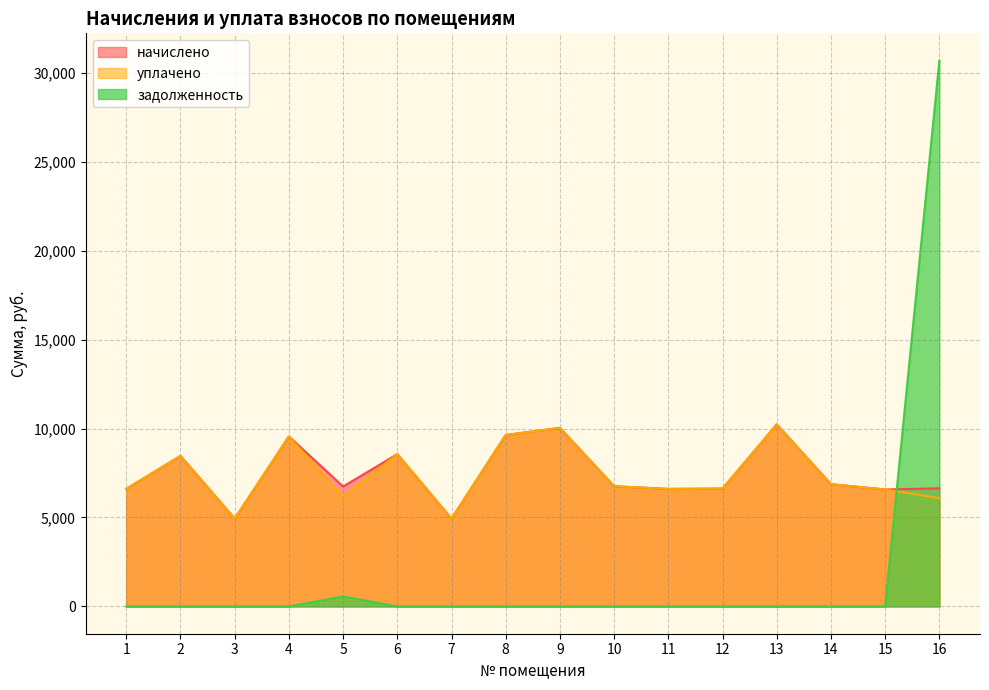

Between 8 and 14, which is larger?

8